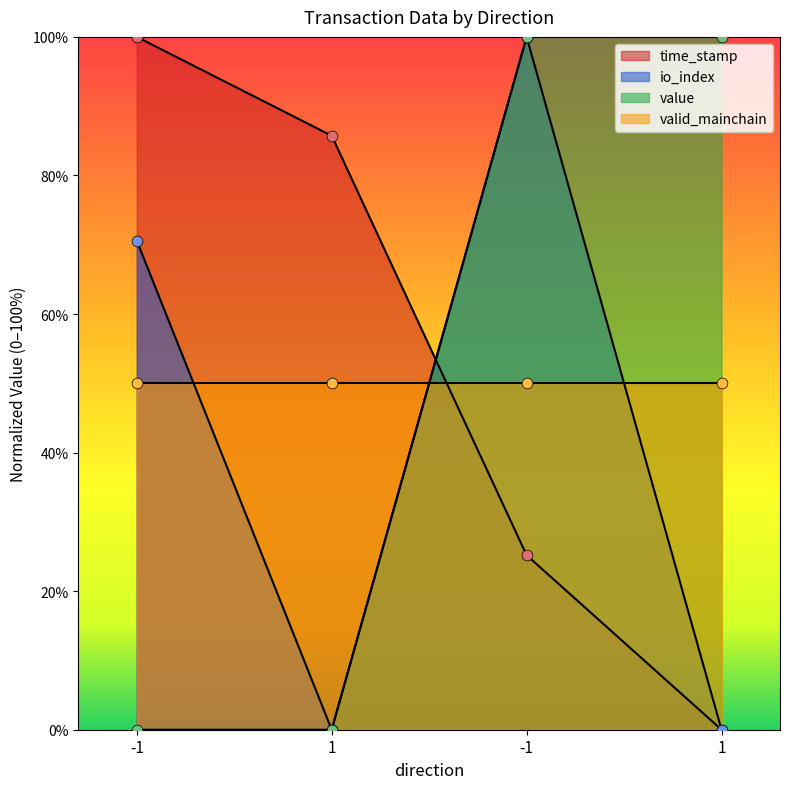

Which series has the widest spread of Y values?

time_stamp